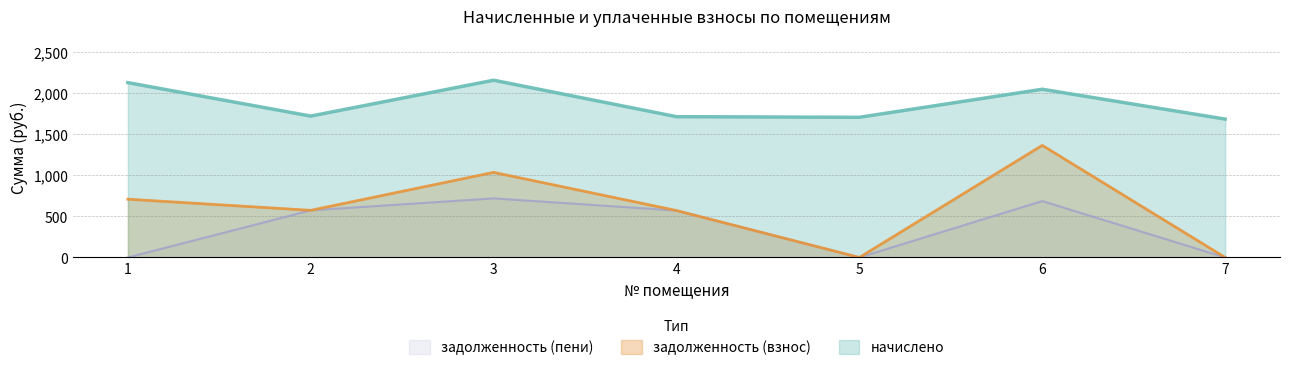

Rank the categories by задолженность (пени) value from highest to lowest.

3, 6, 2, 4, 1, 5, 7